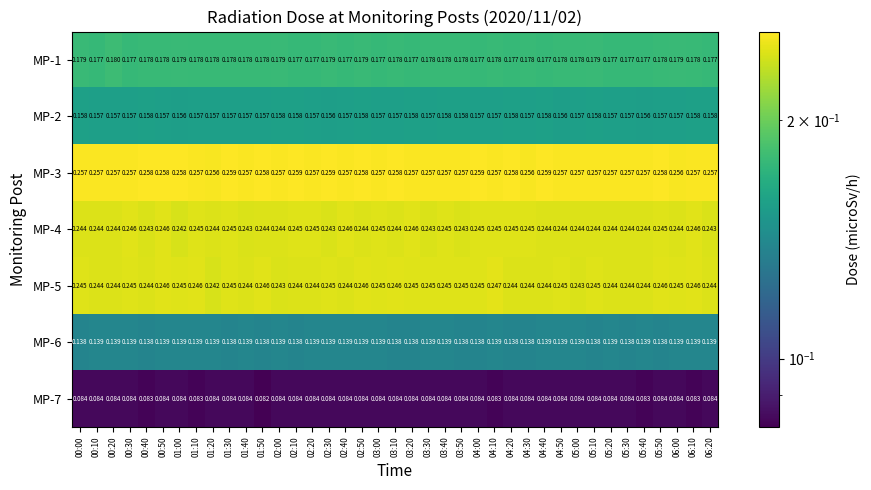

Count the number of data series in this chart.

7